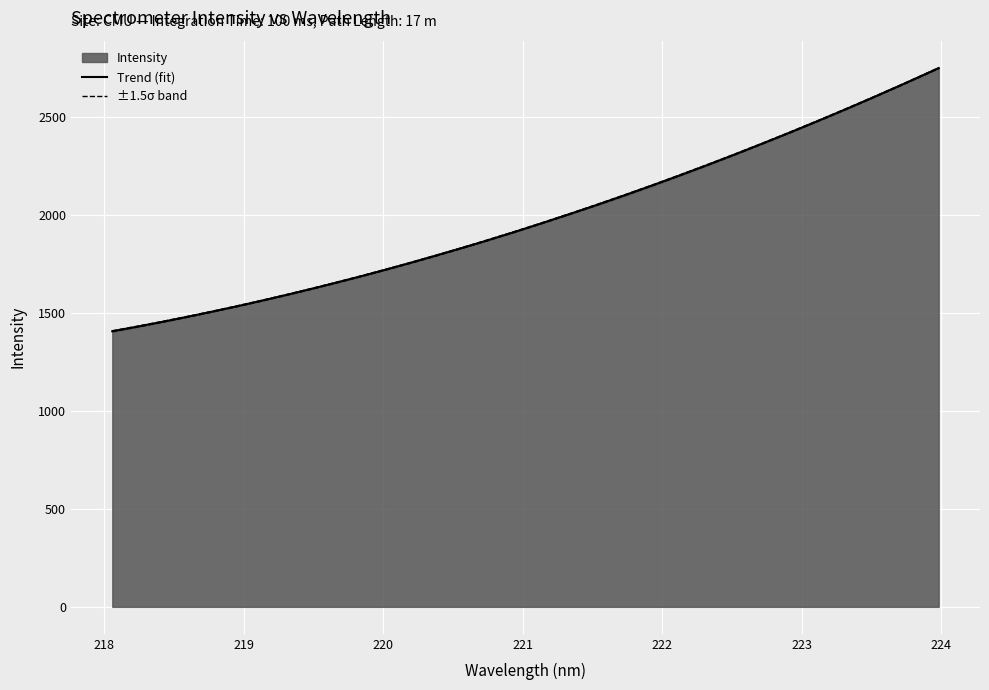

Where is the data nearest to the value 2078?

221.6902